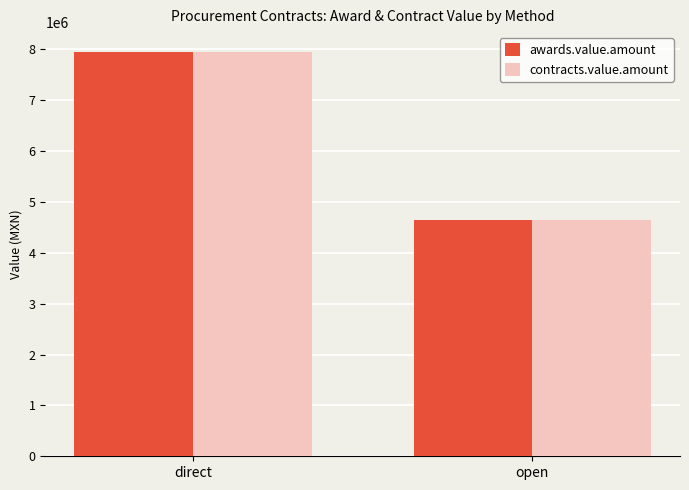

At which label does awards.value.amount first exceed 7944225?

direct